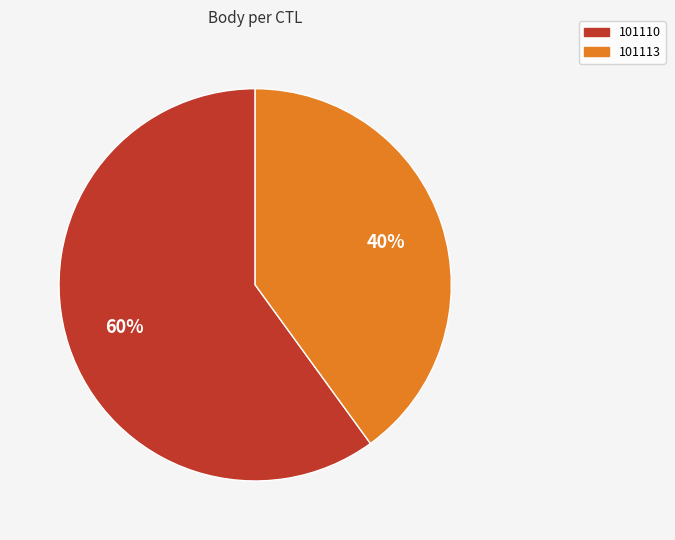

To the nearest percent, what percentage of the pie is 101110?

60%